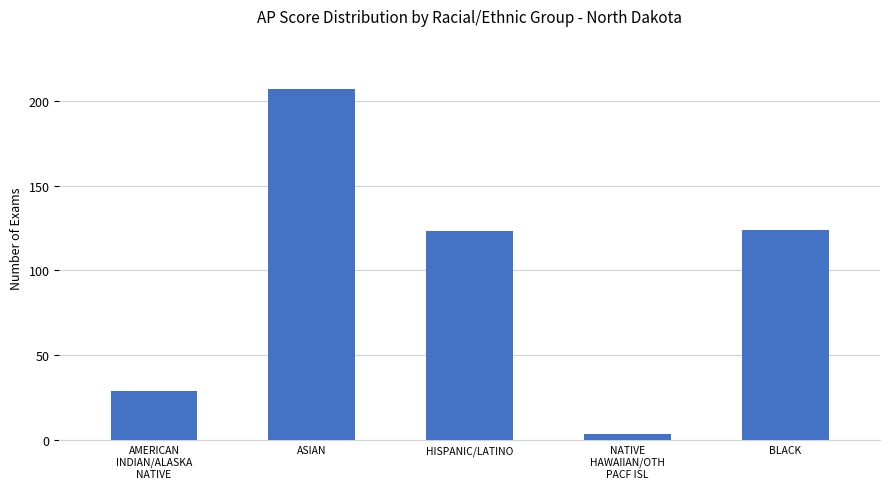

What is the label of the 2nd bar from the left?

ASIAN